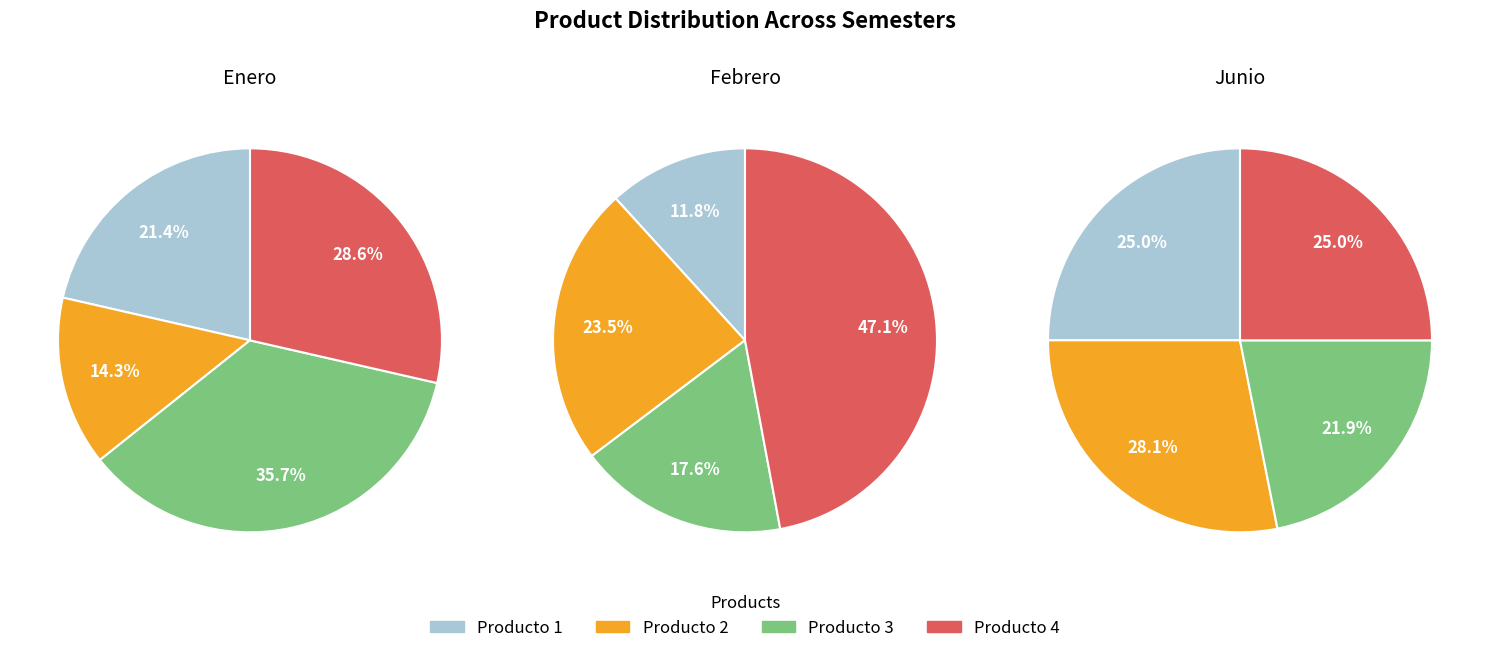

What is the smallest slice in the pie chart?

Producto 2